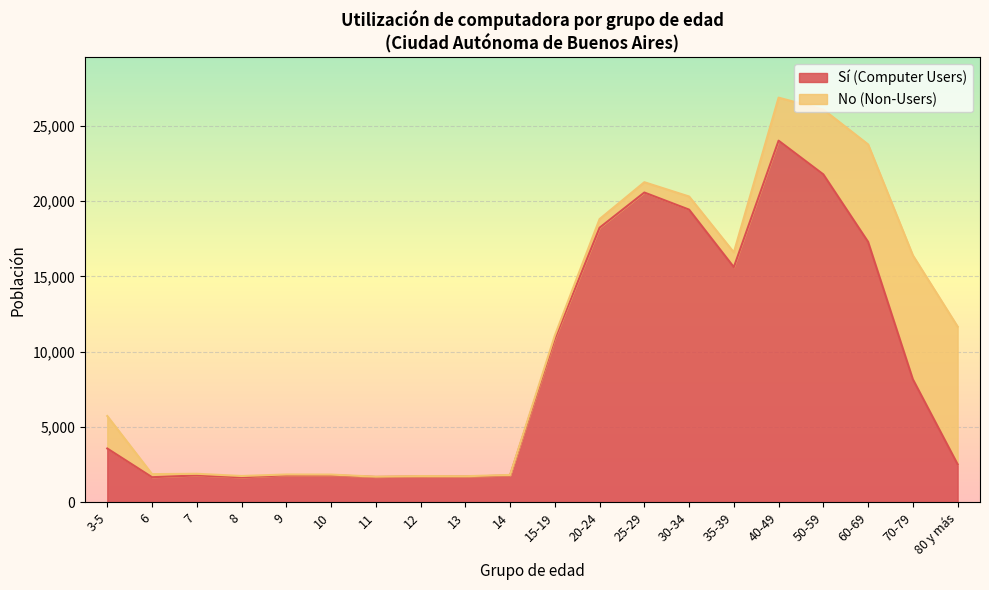

How many interior local valleys (lower than both neighbors) does the data have?

5